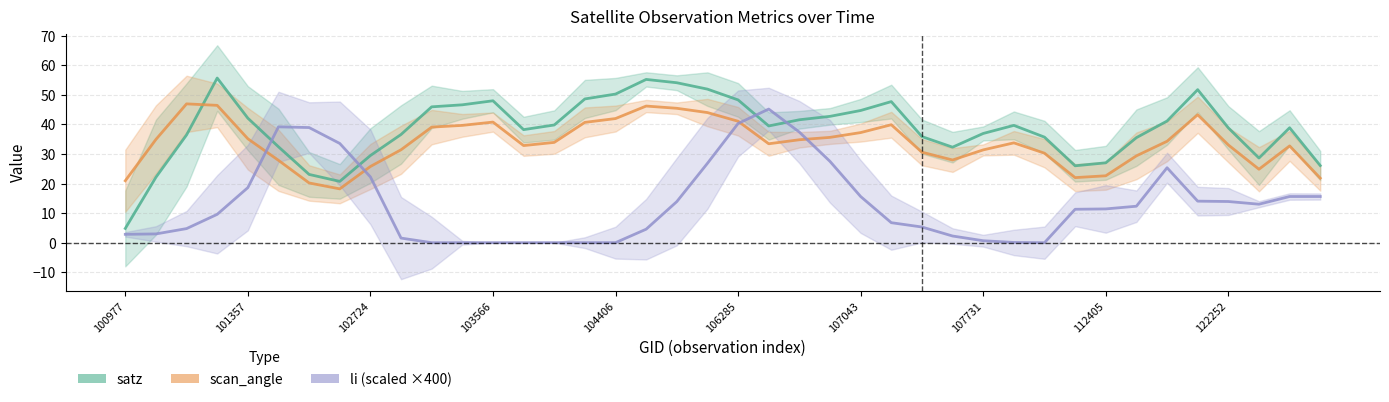

What is the average value of the satz series?

38.5